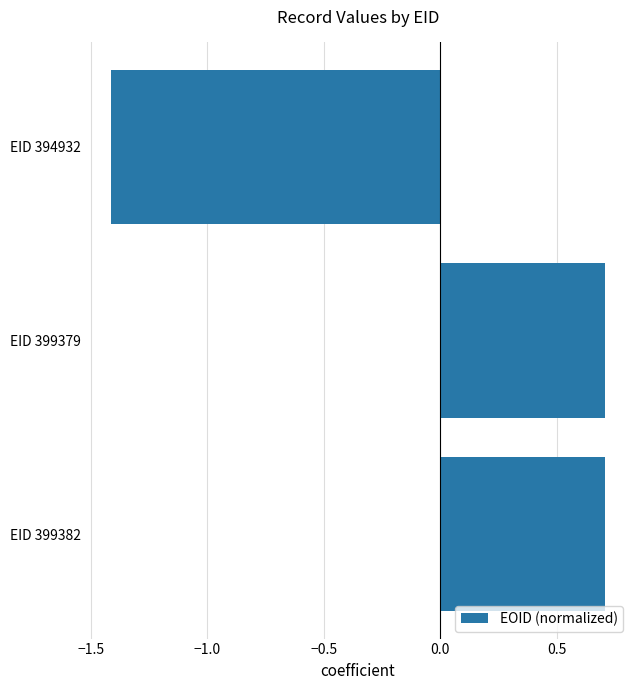

Reading bottom to top, list all the values displayed in this chart.

EID 399382=0.7	EID 399379=0.7	EID 394932=-1.4